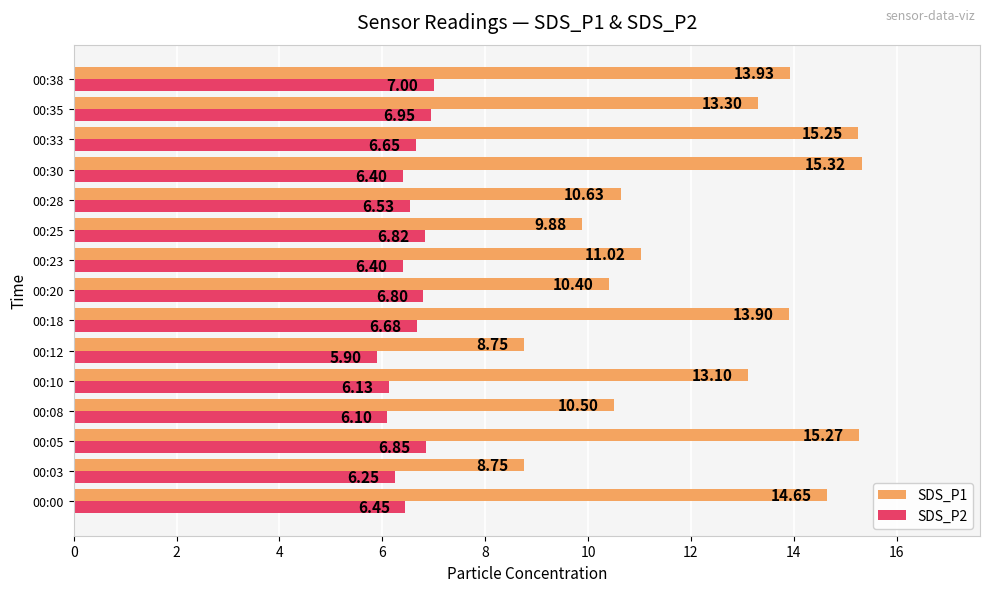

Rank the series by their average value, from lowest to highest.

SDS_P2, SDS_P1